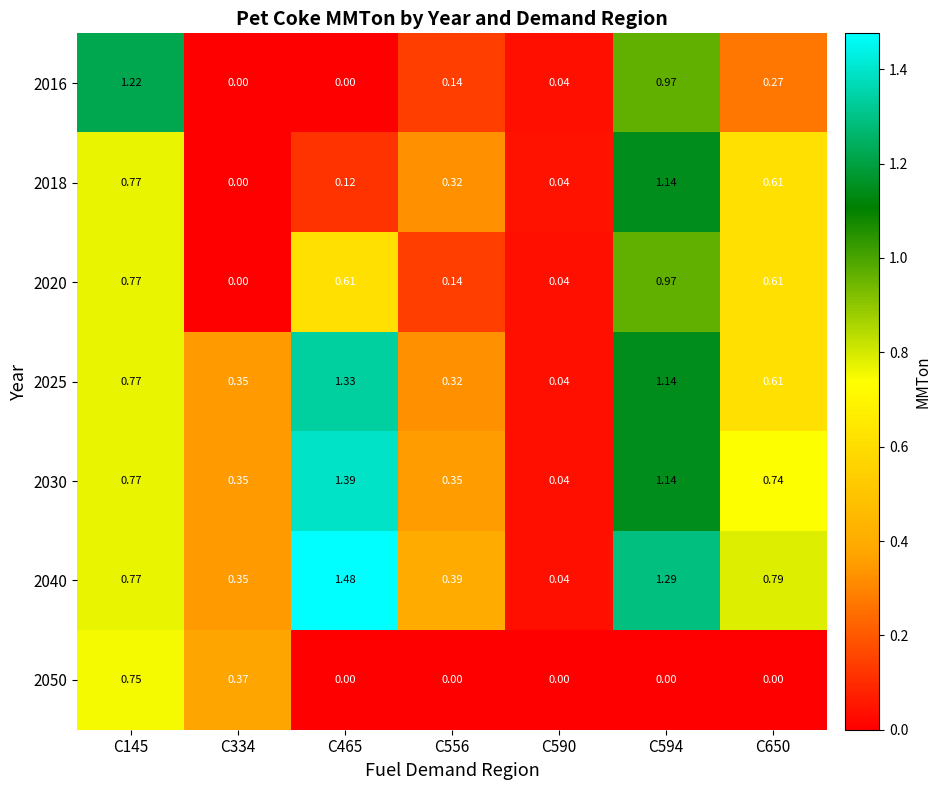

Is the value of 2050 at C334 greater than the value of 2030 at C334?

Yes